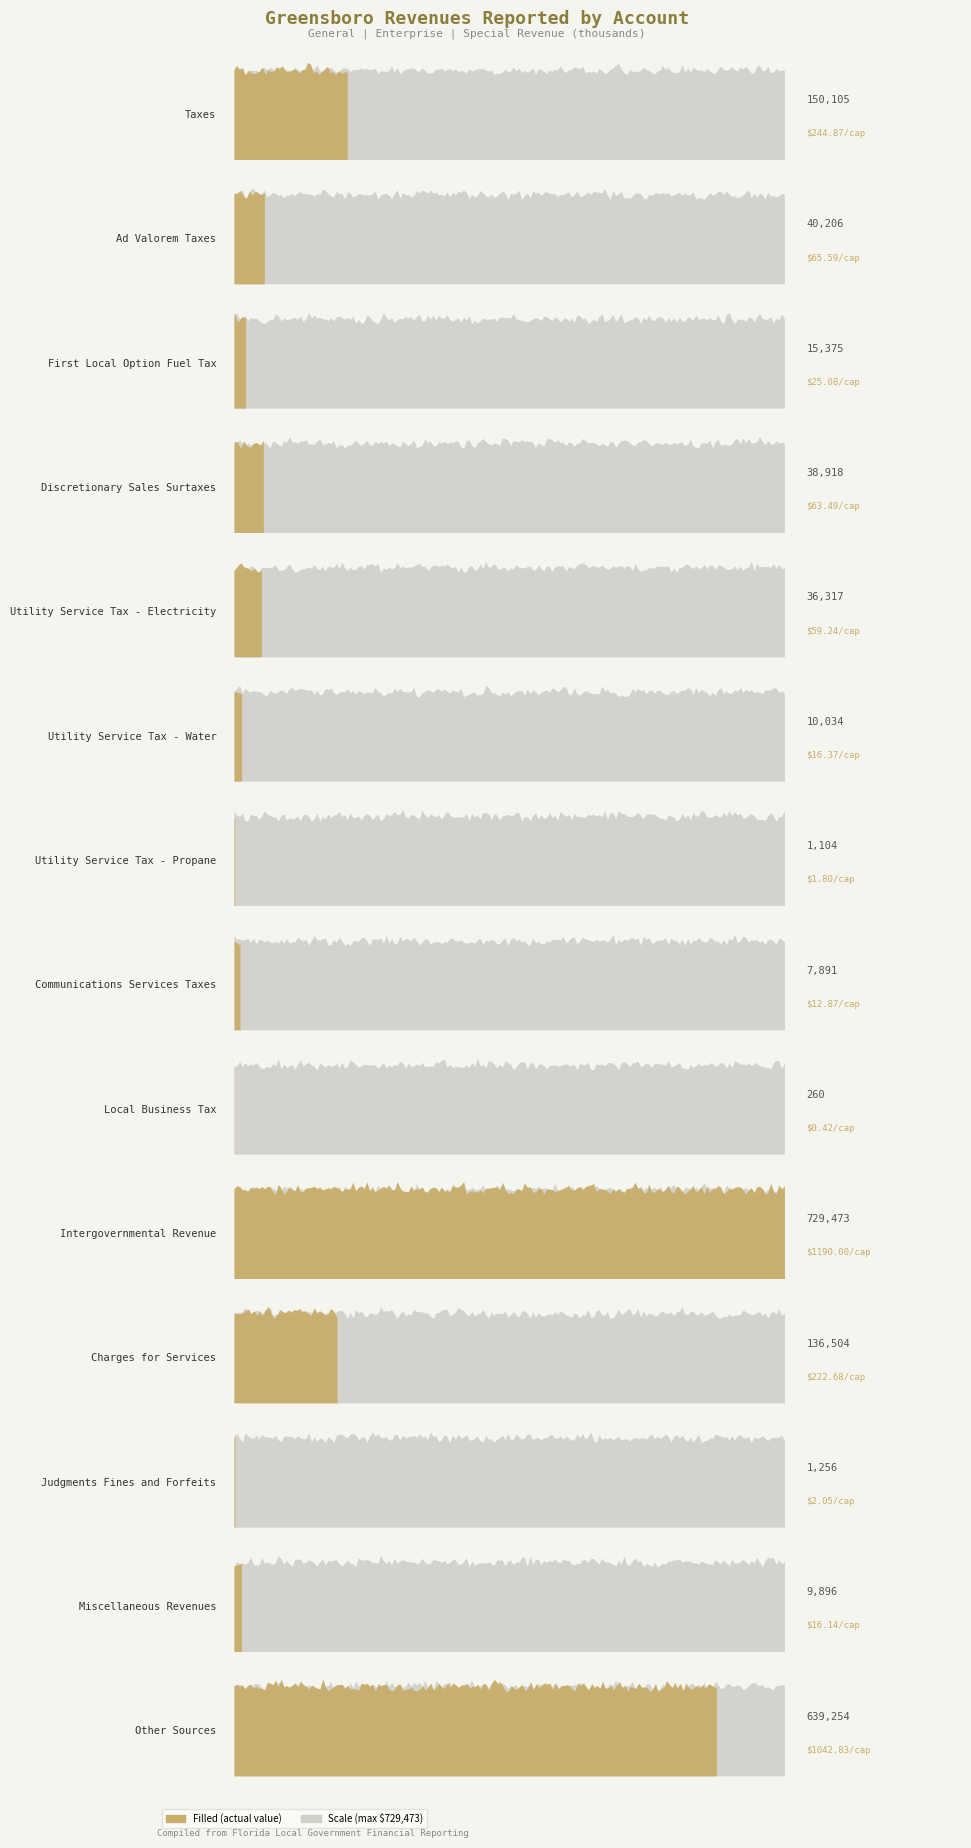

Which has a higher value, First Local Option Fuel Tax or Communications Services Taxes?

First Local Option Fuel Tax